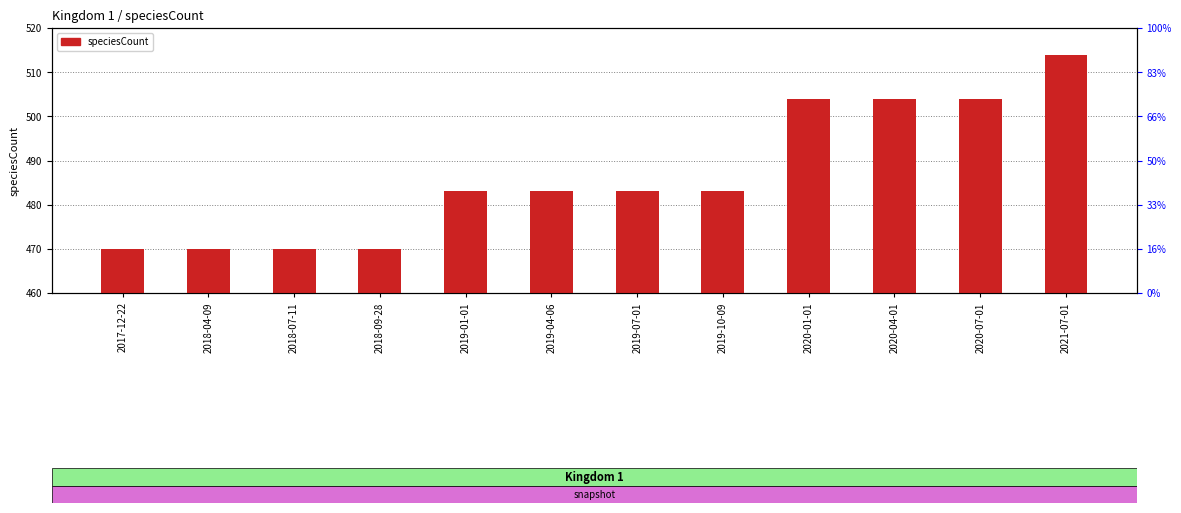

What is the difference between the maximum and minimum values?

44